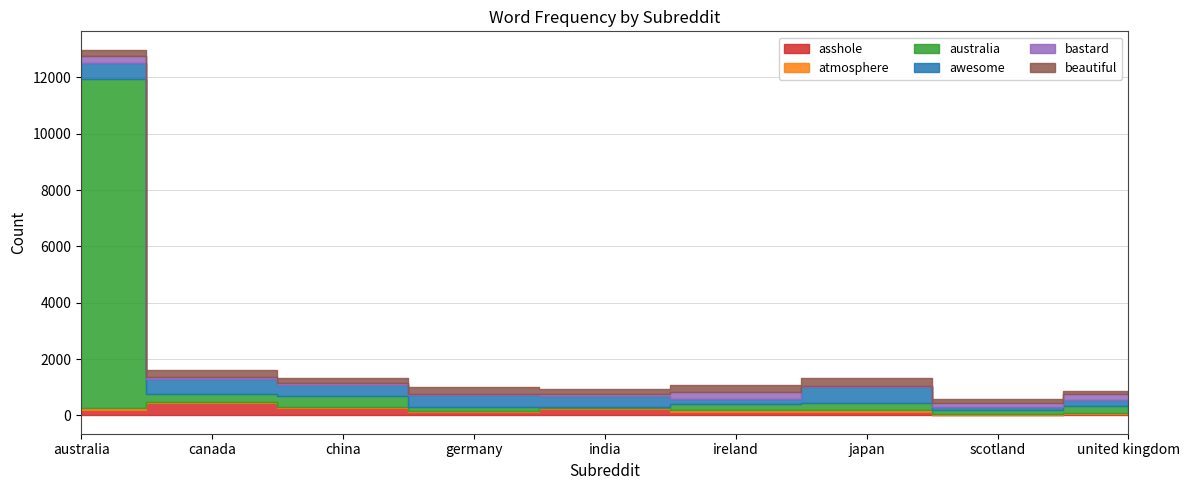

True or false: bastard has more than 2 points higher than both neighbors.

False